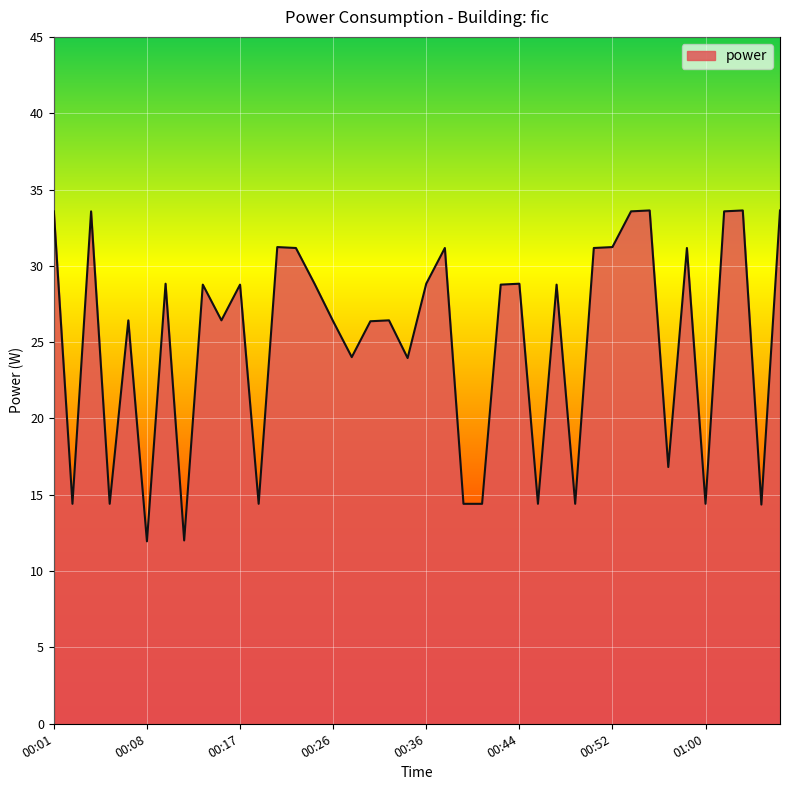

Does the chart display data point markers on the line(s)?

No